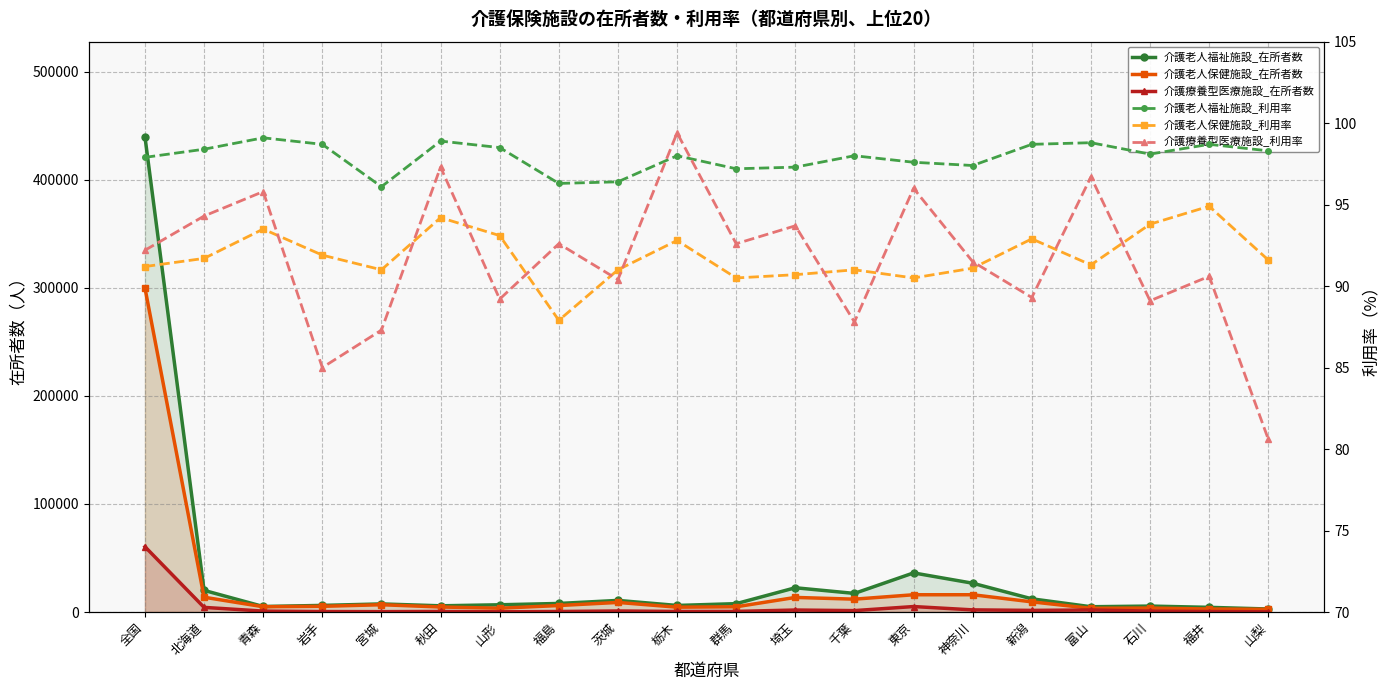

What position from the left is 埼玉?

12